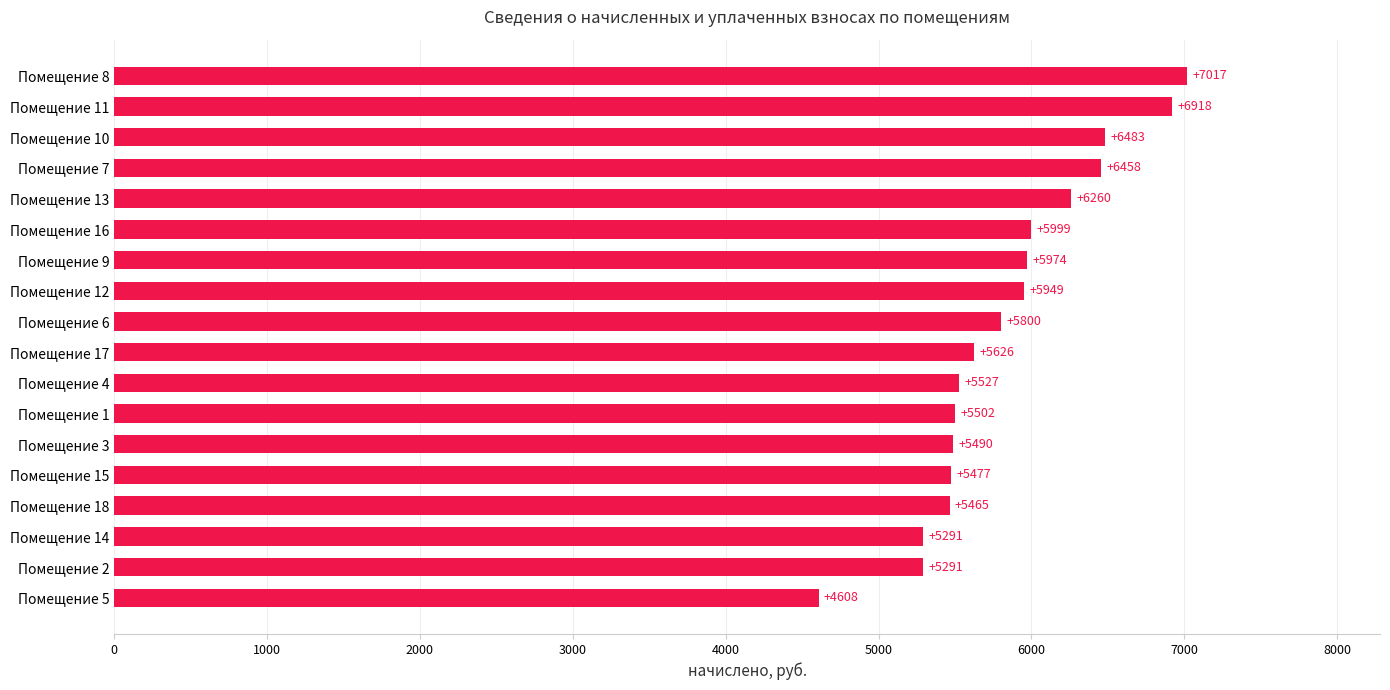

Where is the data nearest to the value 5812?

Помещение 6